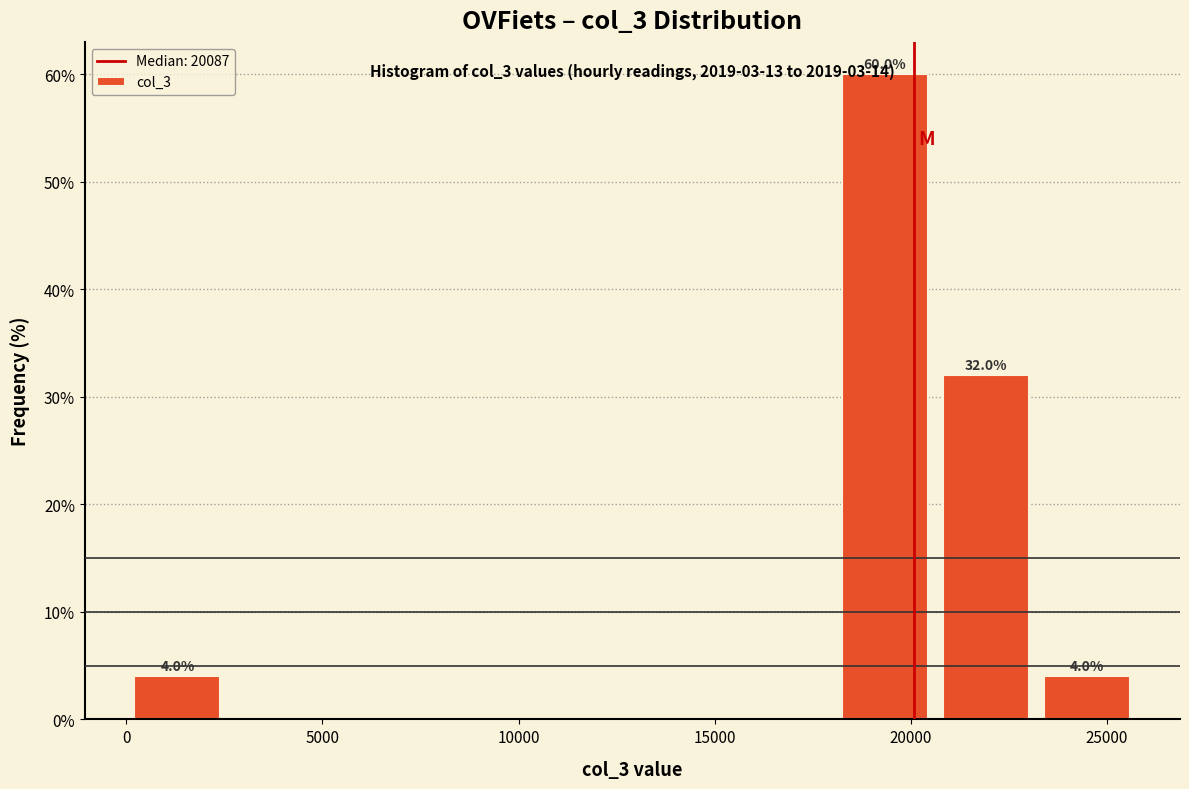

Which range on the x-axis has the tallest bar?

18000 to 20500